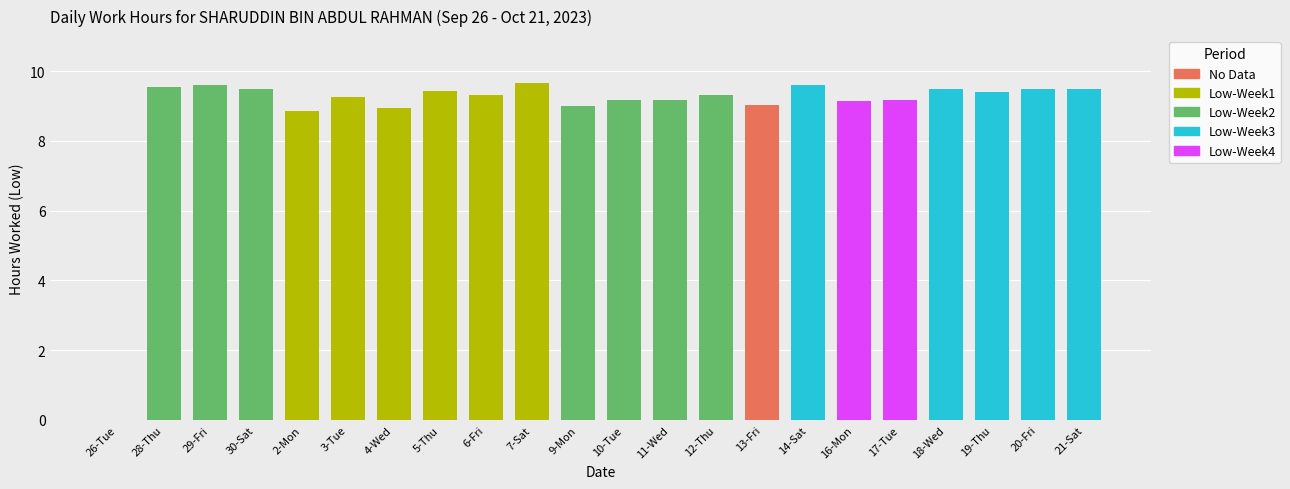

How many values are above zero?

21